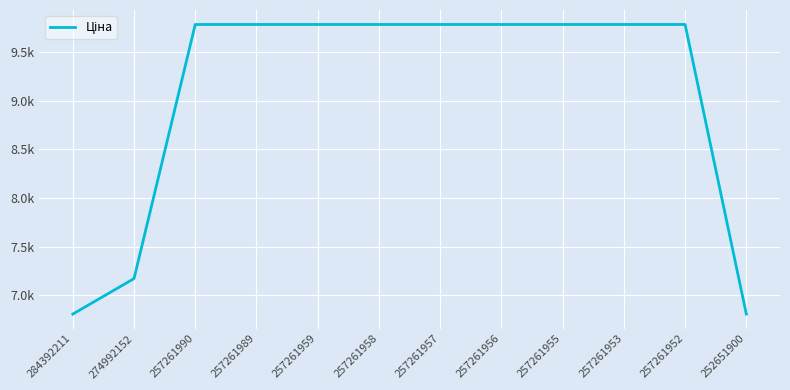

Does the chart have visible grid lines?

Yes